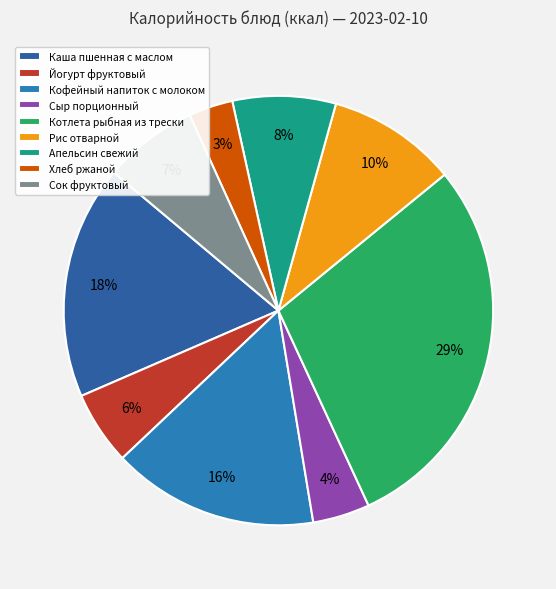

Which has a higher value, Апельсин свежий or Рис отварной?

Рис отварной